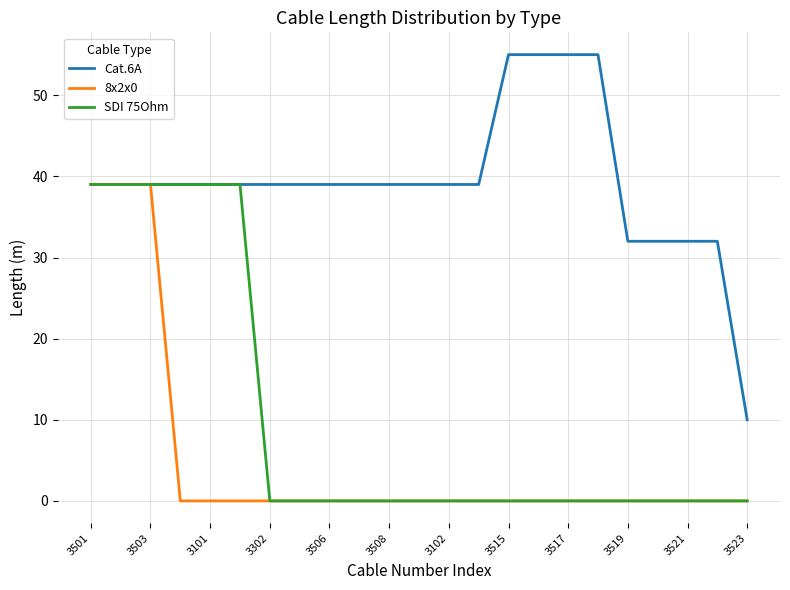

Which series has the largest total across all categories?

Cat.6A